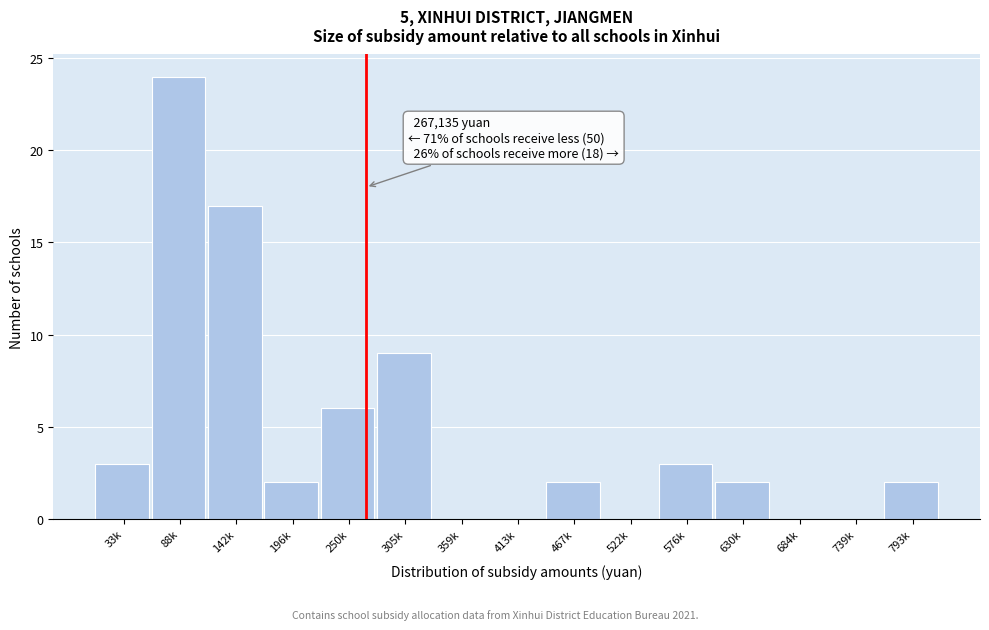

Reading left to right, what are all the values shown in this chart?

33k=3	88k=24	142k=17	196k=2	250k=6	305k=9	359k=0	413k=0	467k=2	522k=0	576k=3	630k=2	684k=0	739k=0	793k=2